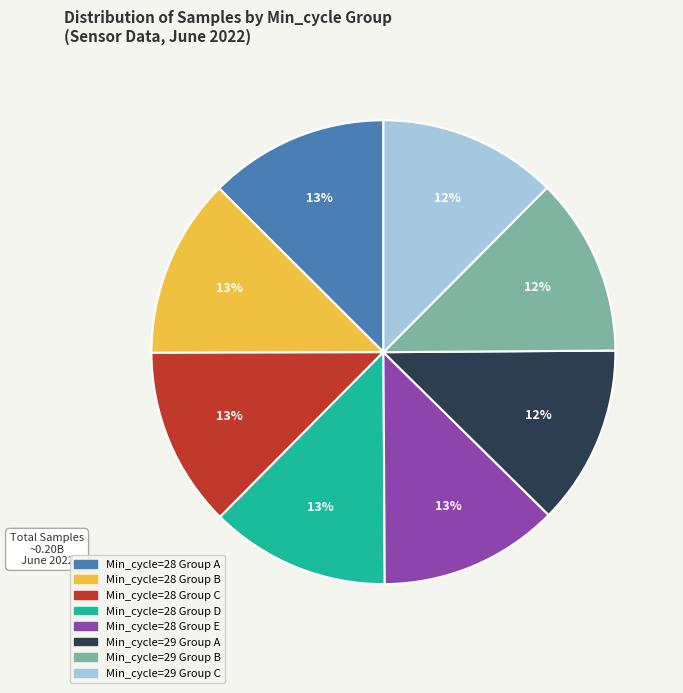

Is there any slice that represents more than half of the pie?

No